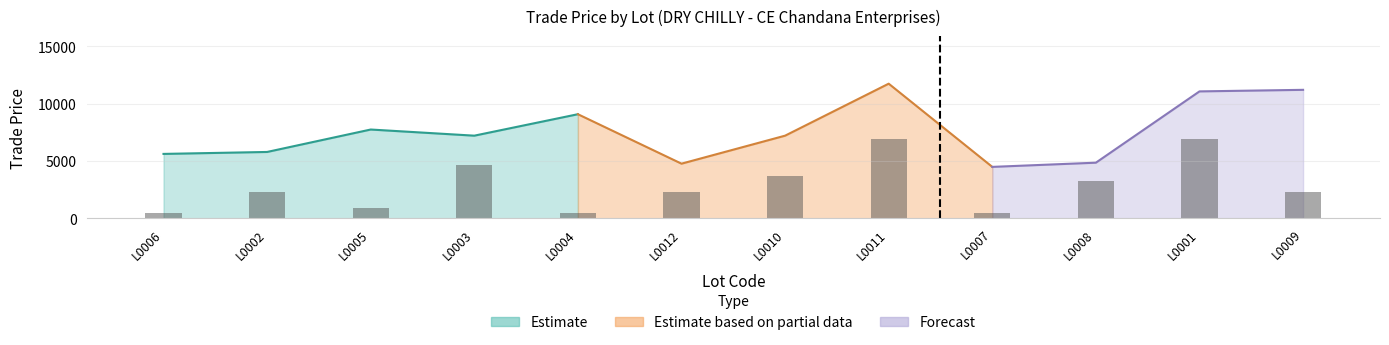

List the labels in order of value, smallest first.

L0007, L0012, L0008, L0006, L0002, L0003, L0010, L0005, L0004, L0001, L0009, L0011